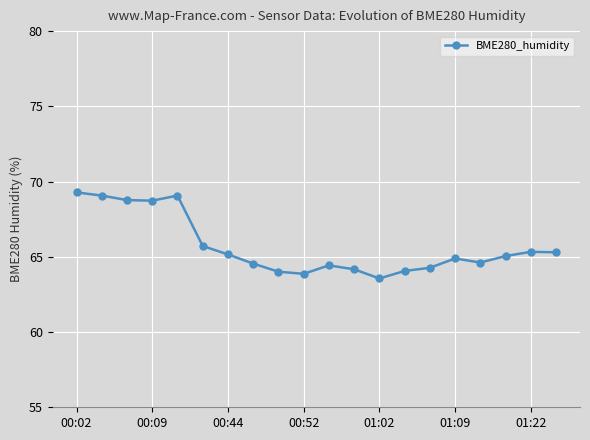

What is the value of the 2nd point from the left?

69.1